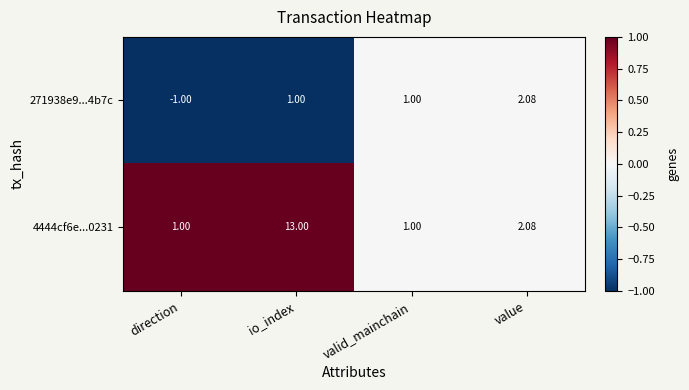

What is the spread (max minus min) of values at direction?

2.0